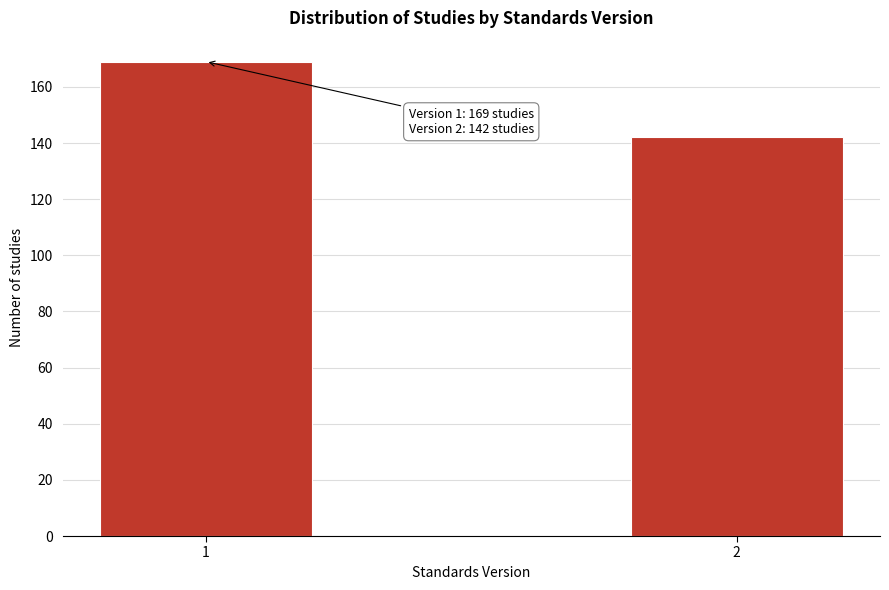

Reading left to right, what are all the values shown in this chart?

1=169	2=142